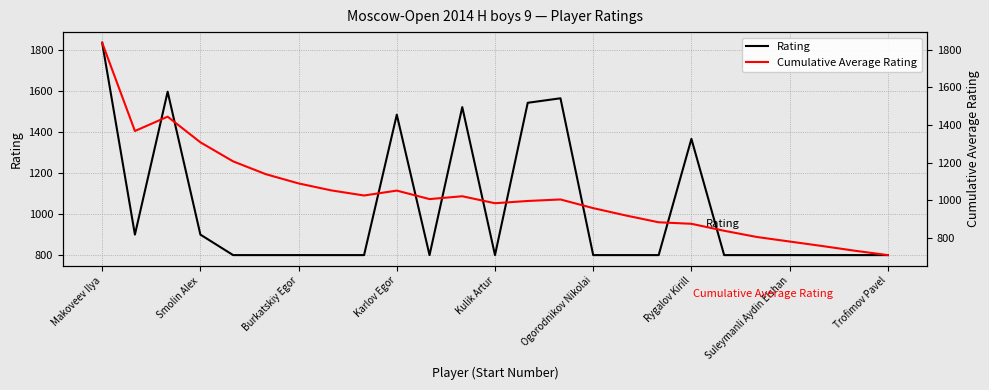

The Rating series shows 1367 at Rygalov Kirill. True or false?

True